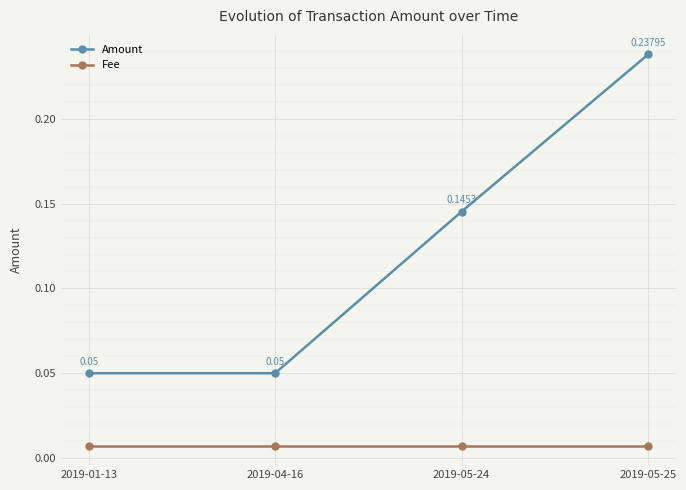

What are all the series names shown in the legend?

Amount, Fee